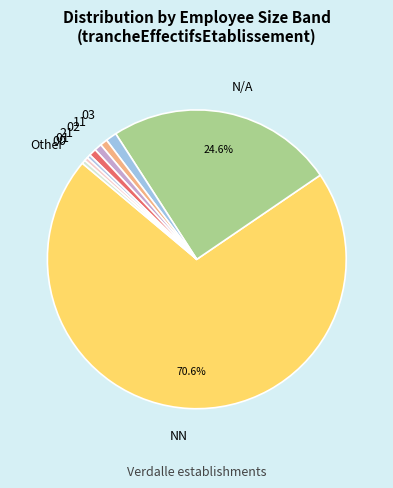

How many slices are in this pie chart?

9